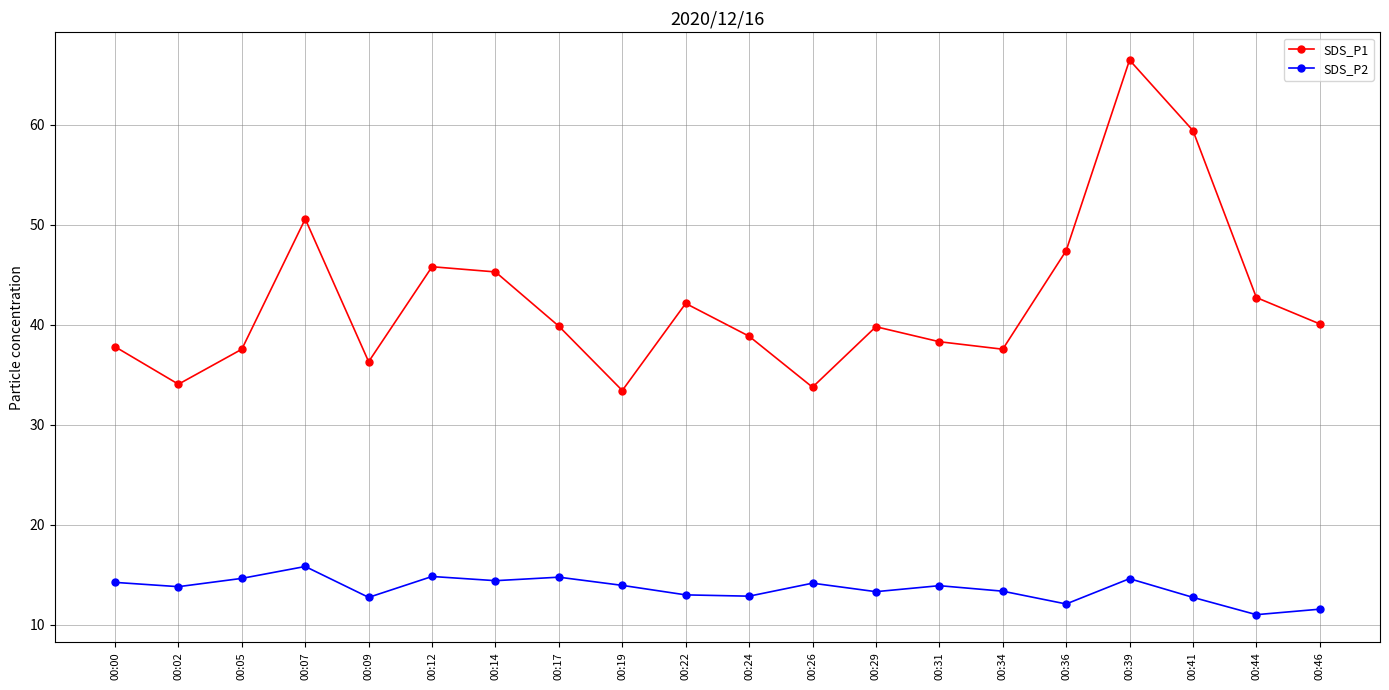

True or false: SDS_P1 has more than 2 interior local peaks.

True